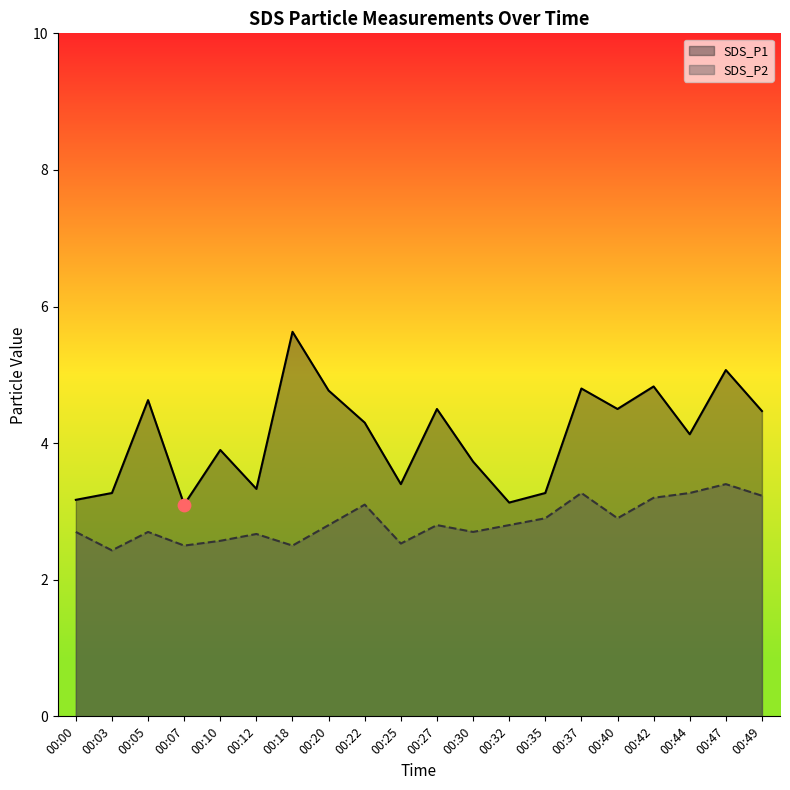

At which category is the sum across all series the highest?

00:47